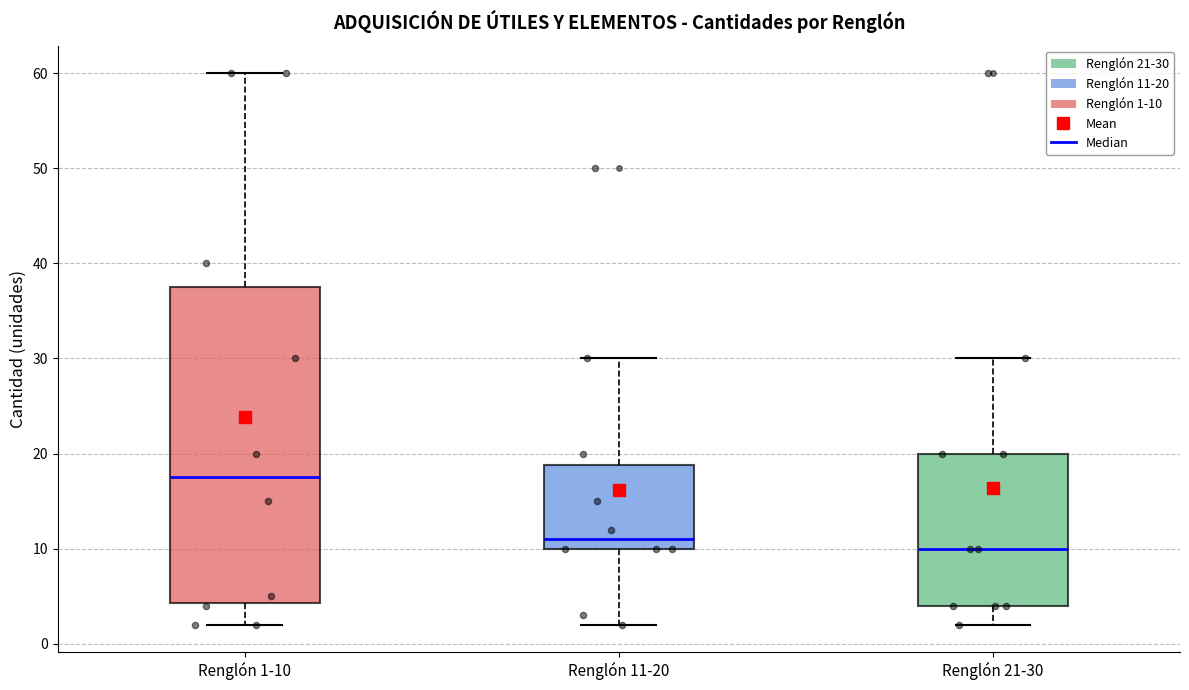

Reading left to right, read every box against the y-axis: the position of its median line, the range the box covers, and the ends of its whiskers. The values are not printed on the chart, so give them approximately, as read against the axis.

Renglón 1-10: median 18, box 4 to 38, whiskers 2 to 60
Renglón 11-20: median 11, box 10 to 19, whiskers 2 to 30
Renglón 21-30: median 10, box 4 to 20, whiskers 2 to 30